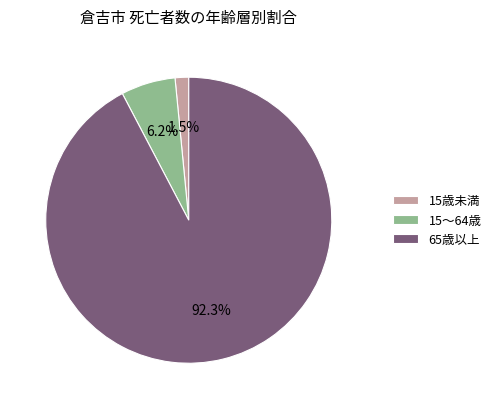

Rank the categories by value from lowest to highest.

15歳未満, 15～64歳, 65歳以上